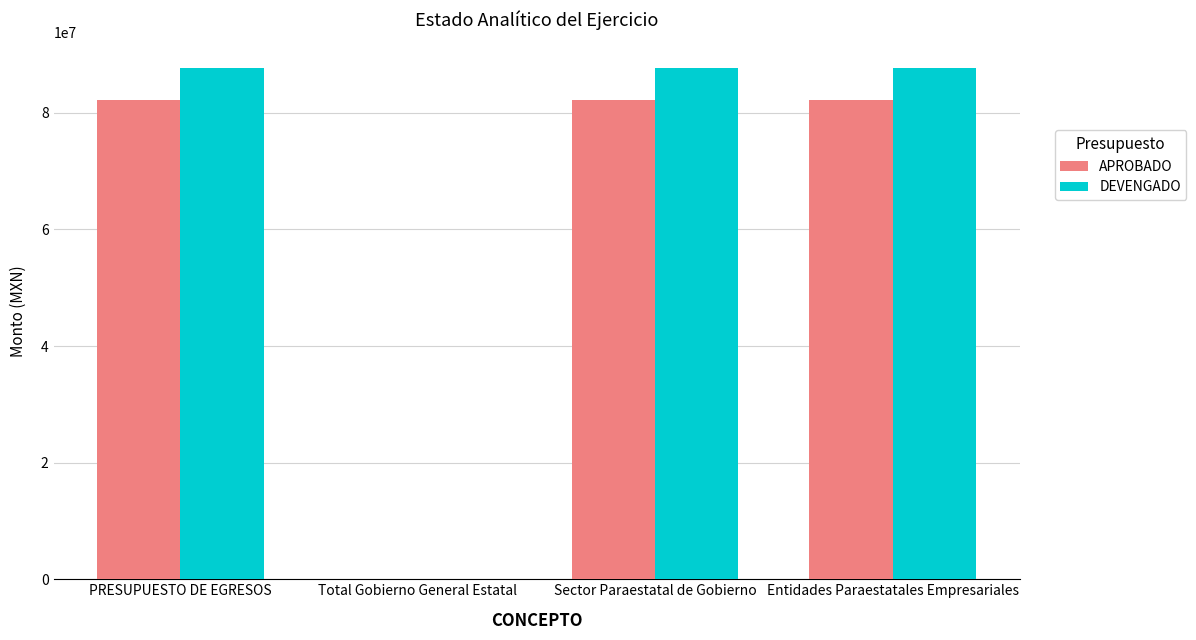

What is the maximum value for DEVENGADO?

87657478